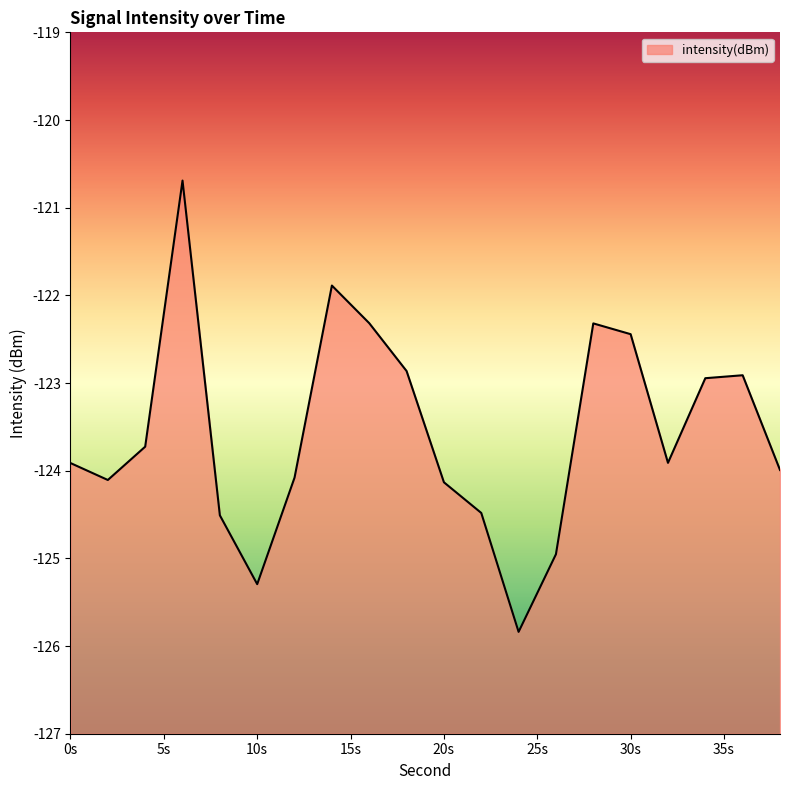

What is the sum of the values at 38 and 22?

-248.5